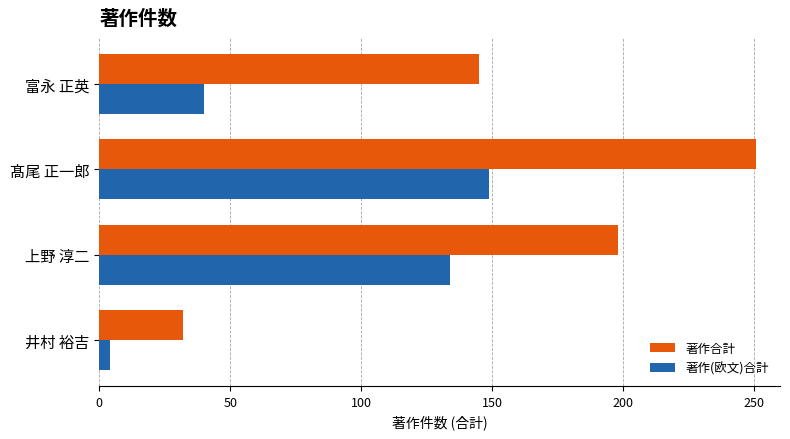

Count the number of categories in the chart.

4